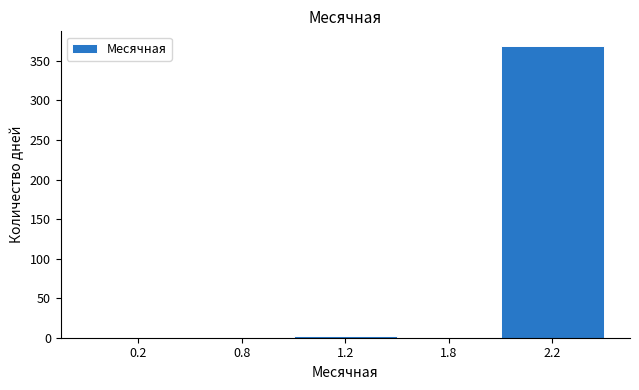

Reading left to right, what are all the values shown in this chart?

0.2=0	0.8=0	1.2=2	1.8=0	2.2=369